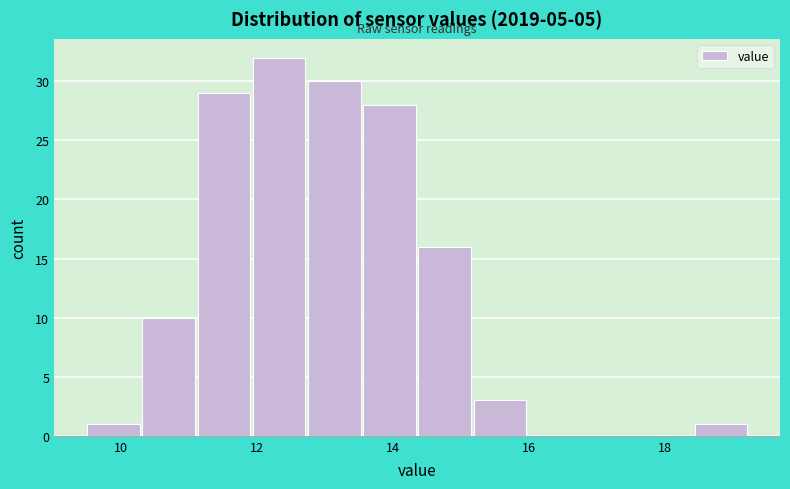

Reading left to right, transcribe this chart: for each bar, give the range it covers on the x-axis and its height. Neither the bar edges nor the heights are printed on the chart, so give them approximately, as read against the axes.

9.4 to 10.2: 1
10.2 to 11.2: 10
11.2 to 12.0: 29
12.0 to 12.8: 32
12.8 to 13.6: 30
13.6 to 14.4: 28
14.4 to 15.2: 16
15.2 to 16.0: 3
16.0 to 16.8: 0
16.8 to 17.6: 0
17.6 to 18.4: 0
18.4 to 19.2: 1